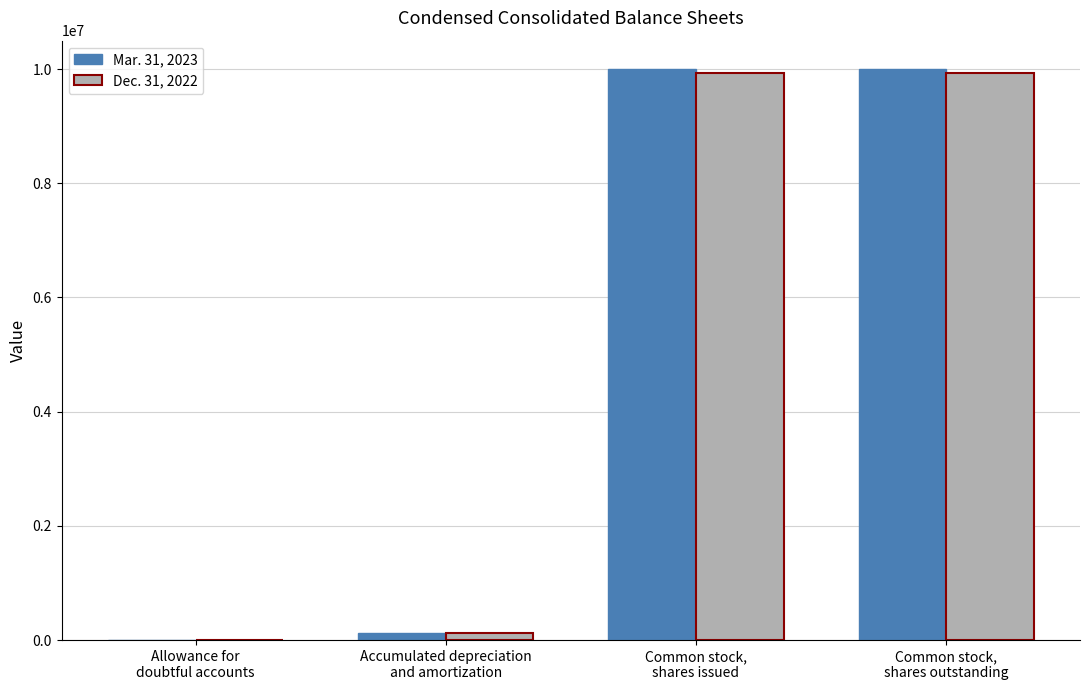

What is the greatest value displayed?

9998292